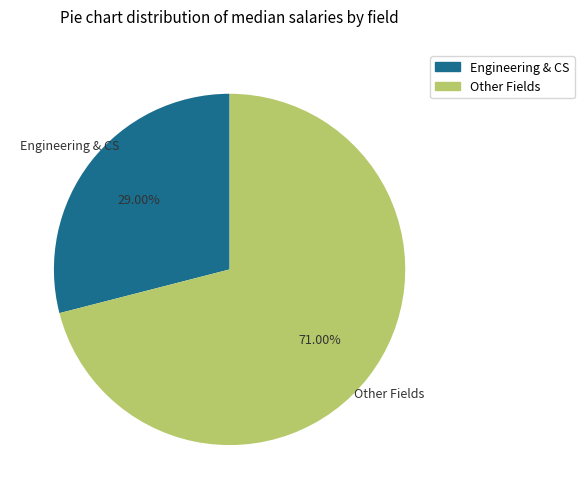

Is there any slice that represents more than half of the pie?

Yes